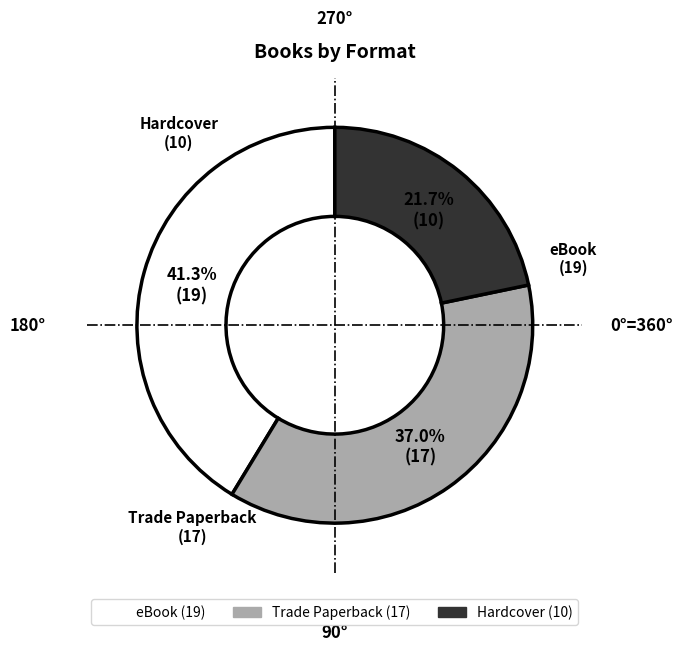

To the nearest percent, what portion does Trade Paperback represent?

37%